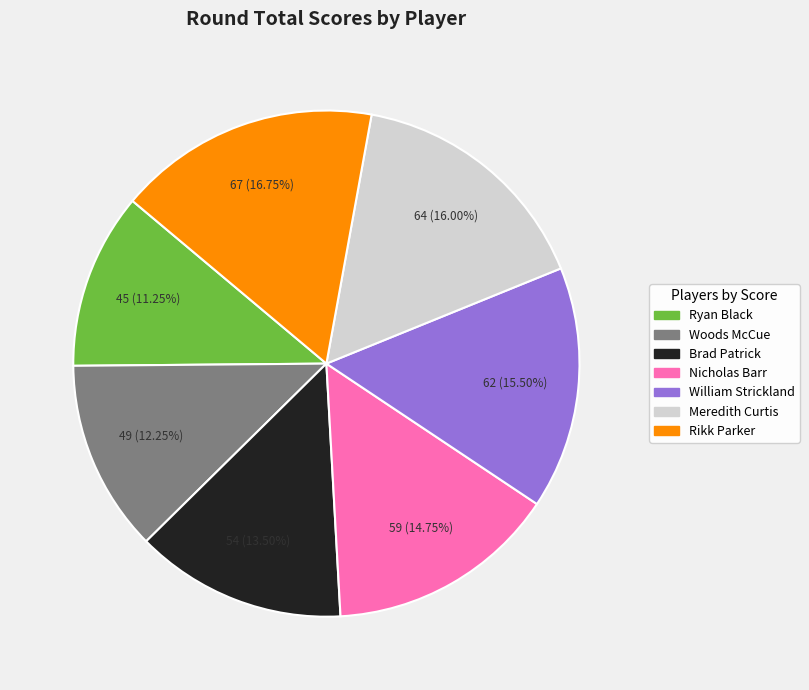

Rank the categories by value from lowest to highest.

Ryan Black, Woods McCue, Brad Patrick, Nicholas Barr, William Strickland, Meredith Curtis, Rikk Parker